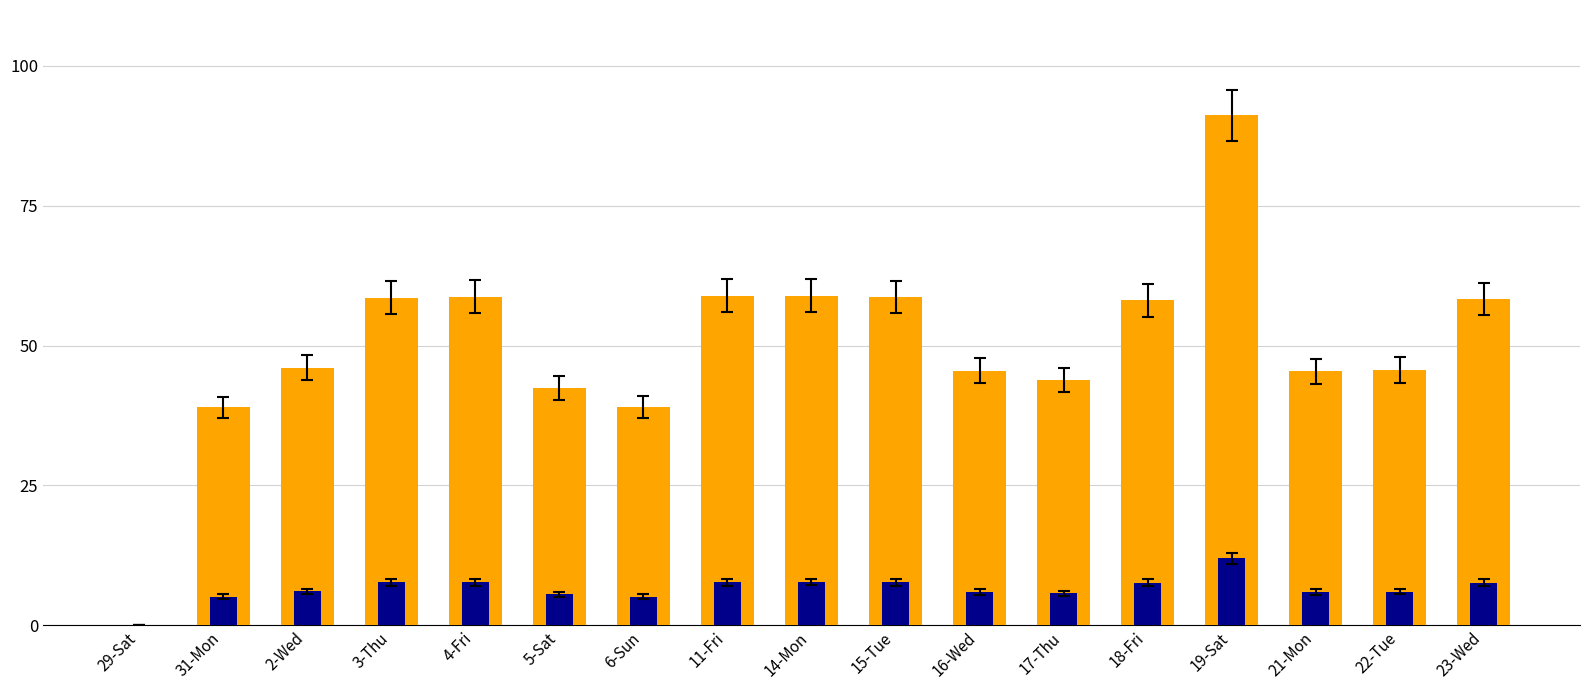

Between 14-Mon and 21-Mon, which series saw the biggest shift?

Hours Worked (scaled)